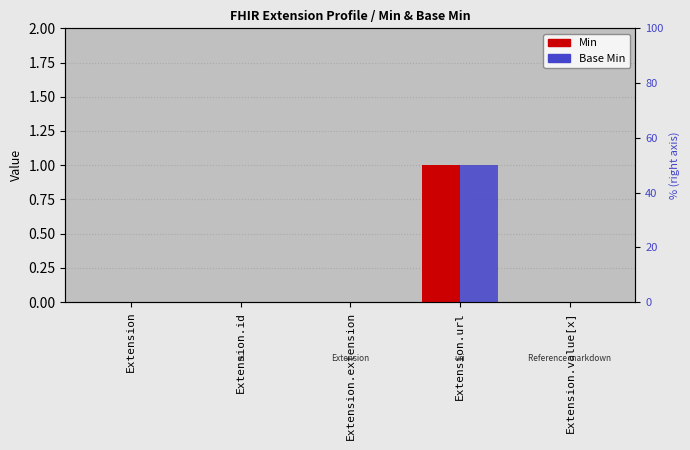

Read the Min value at Extension.url.

1